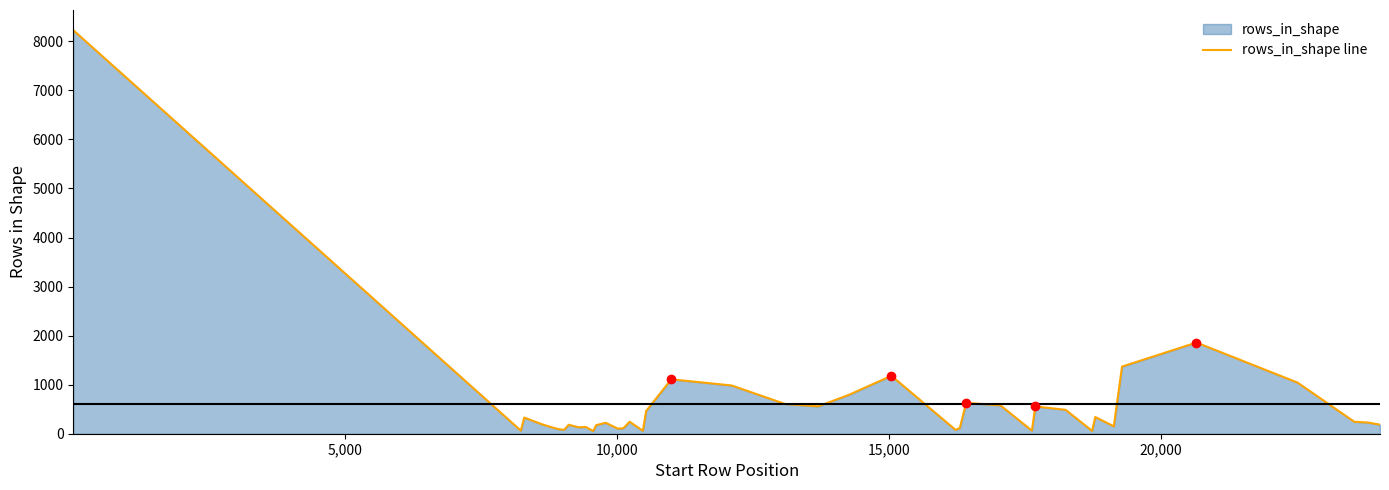

What is the greatest value displayed?

8228